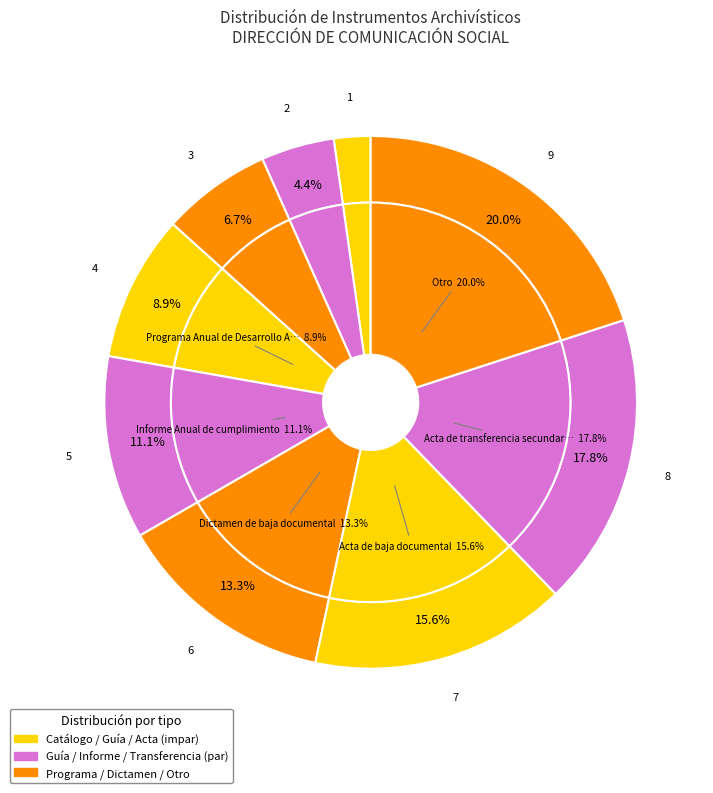

To the nearest percent, what is the average slice percentage?

11%